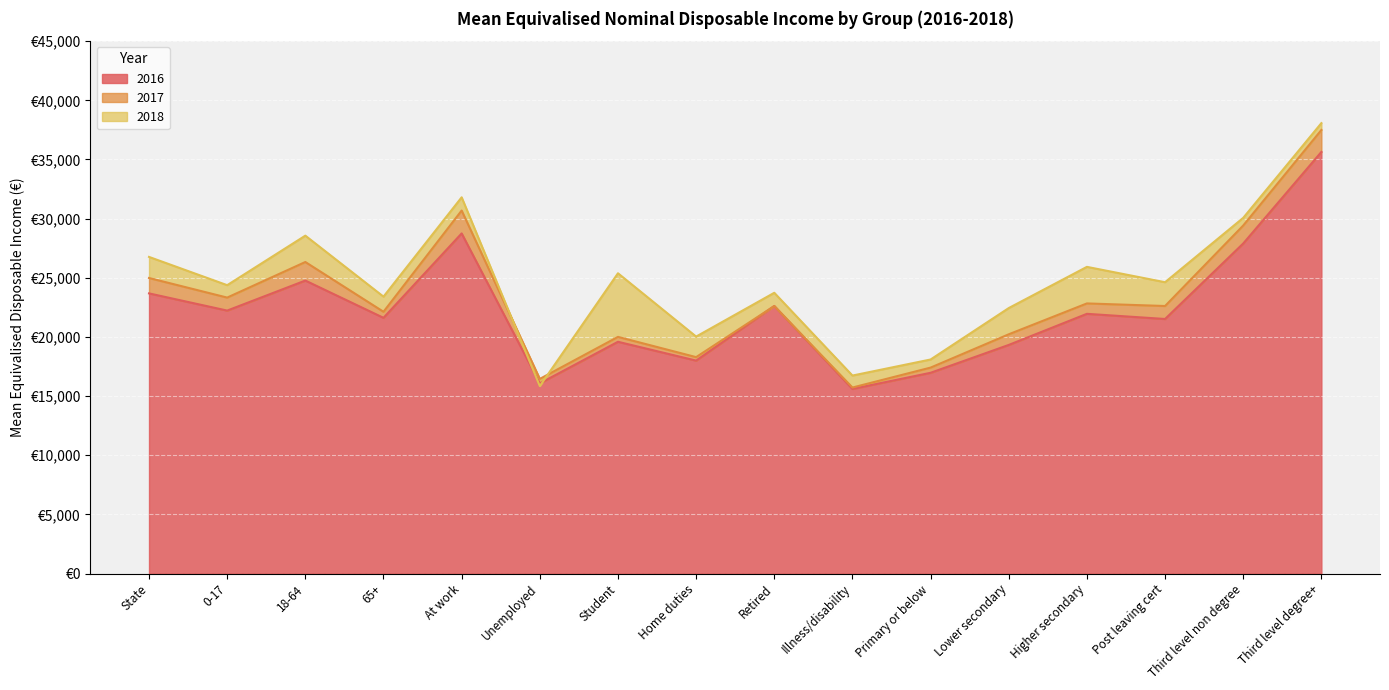

True or false: 2017 has a value of 18295 at Home duties.

True